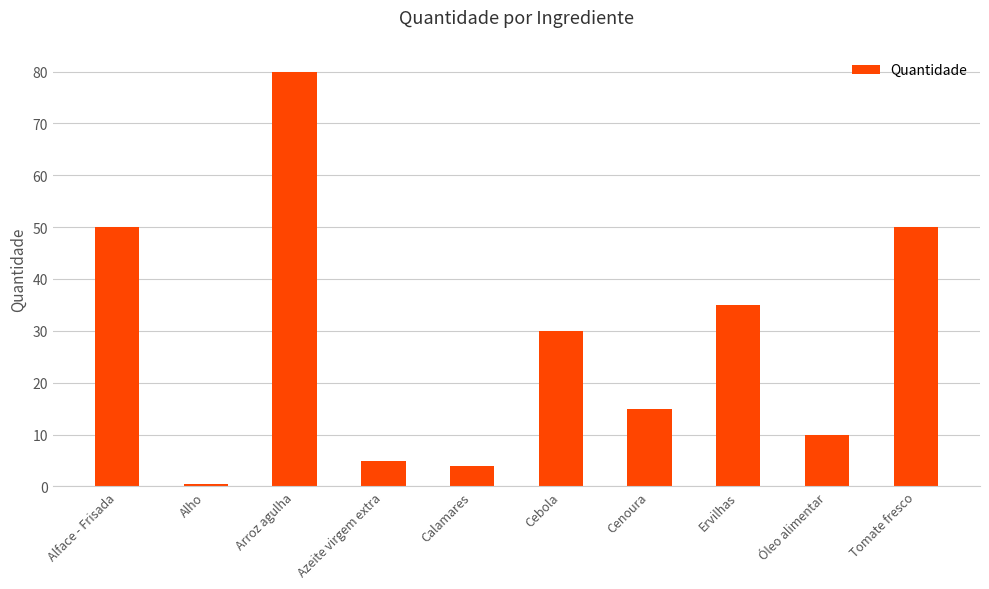

Are the bars grouped side by side (vs. stacked)?

No